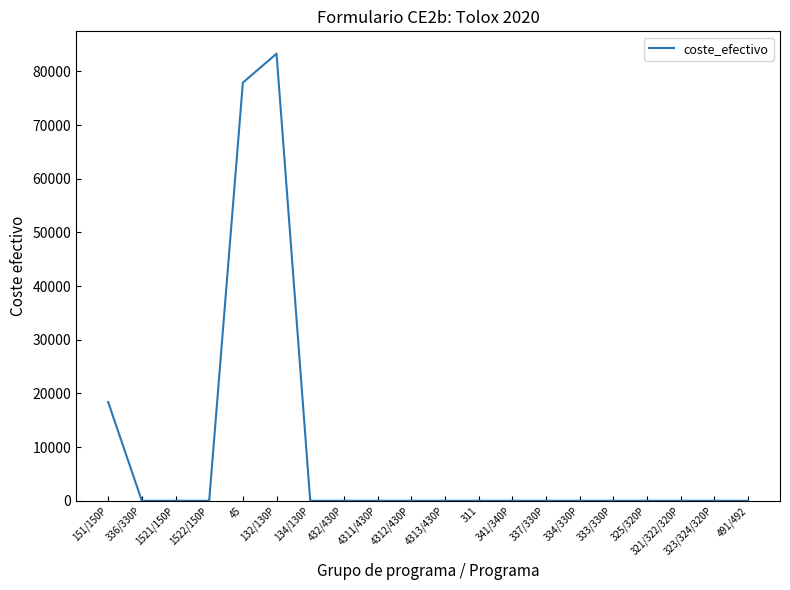

Reading left to right, list all the values displayed in this chart.

18392.0	0.0	0.0	0.0	77896.5	83290.1	0.0	0.0	0.0	0.0	0.0	0.0	0.0	0.0	0.0	0.0	0.0	0.0	0.0	0.0